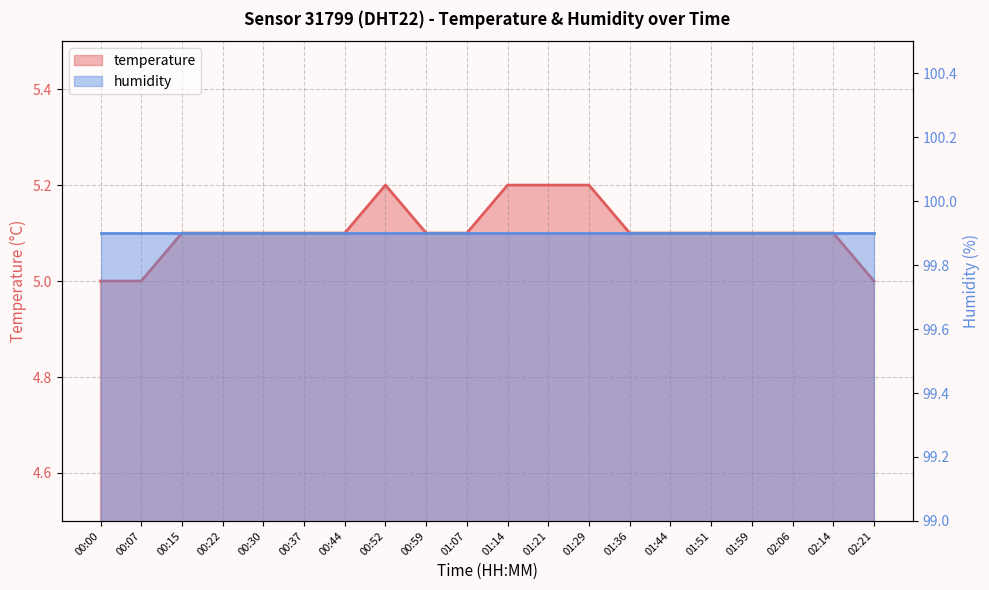

True or false: the data shows 3.2 at 01:44.

False